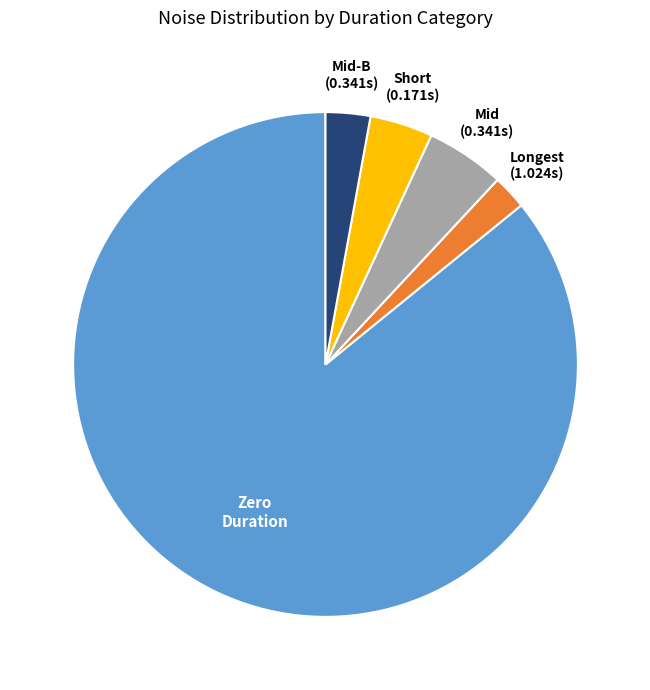

Is the sum of Mid (0.341s) and Zero Duration greater than half?

Yes